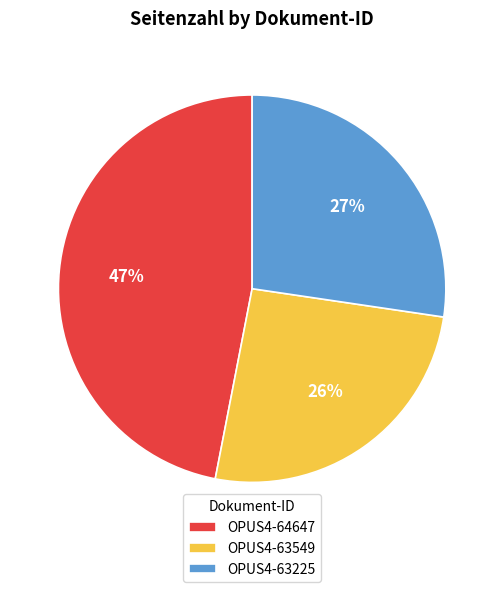

Which has a higher value, OPUS4-63225 or OPUS4-64647?

OPUS4-64647